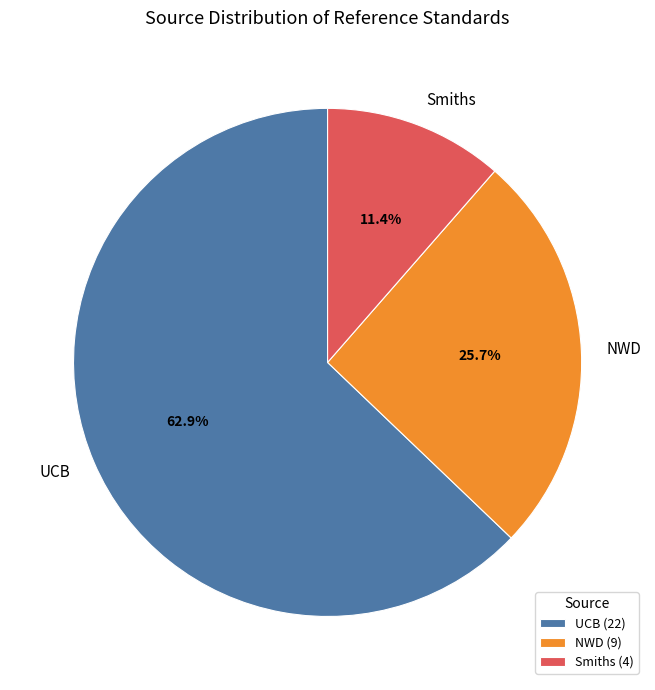

To the nearest percent, what percentage of the pie is NWD?

26%